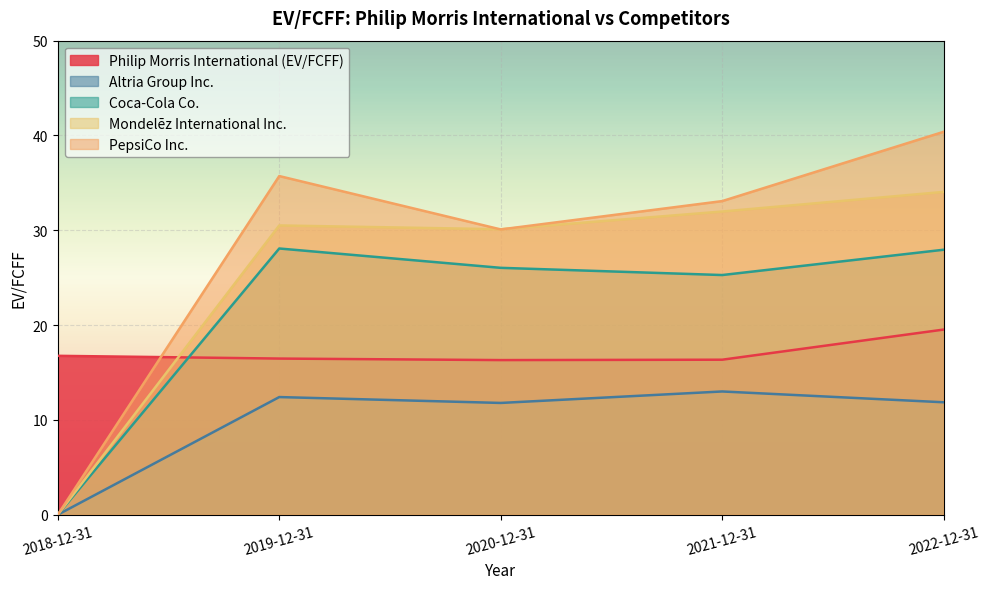

Where is the first local maximum for PepsiCo Inc.?

2019-12-31